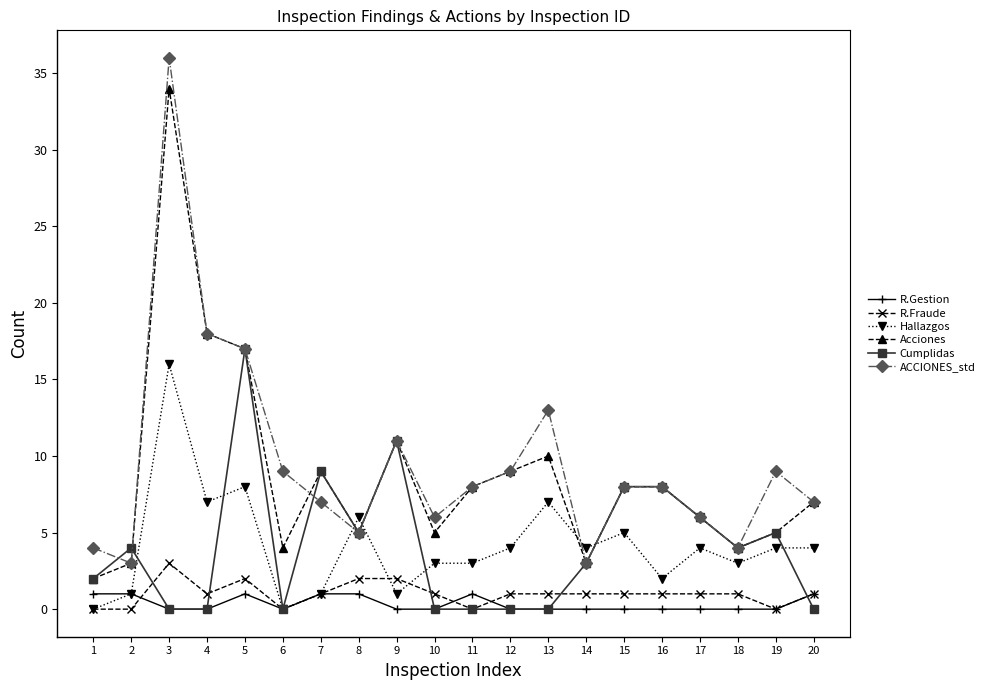

What is the value of the R.Fraude point at the 14th from the left?

1